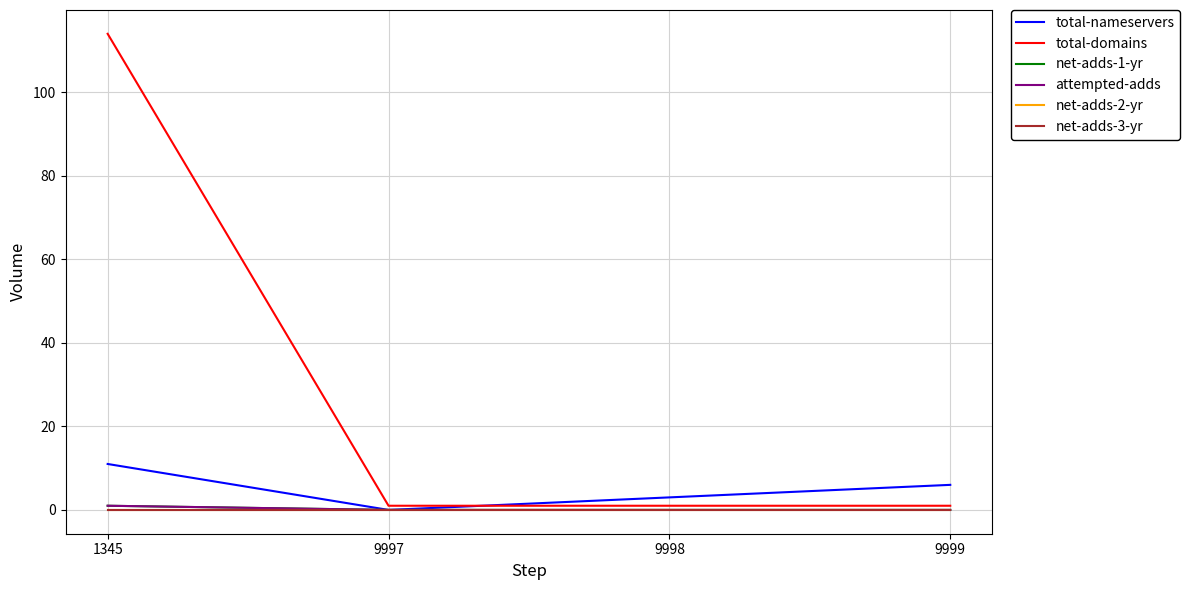

Reading right to left, what are all the values shown in this chart?

total-nameservers: 9999=6	9998=3	9997=0	1345=11
total-domains: 9999=1	9998=1	9997=1	1345=114
net-adds-1-yr: 9999=0	9998=0	9997=0	1345=1
attempted-adds: 9999=0	9998=0	9997=0	1345=1
net-adds-2-yr: 9999=0	9998=0	9997=0	1345=0
net-adds-3-yr: 9999=0	9998=0	9997=0	1345=0